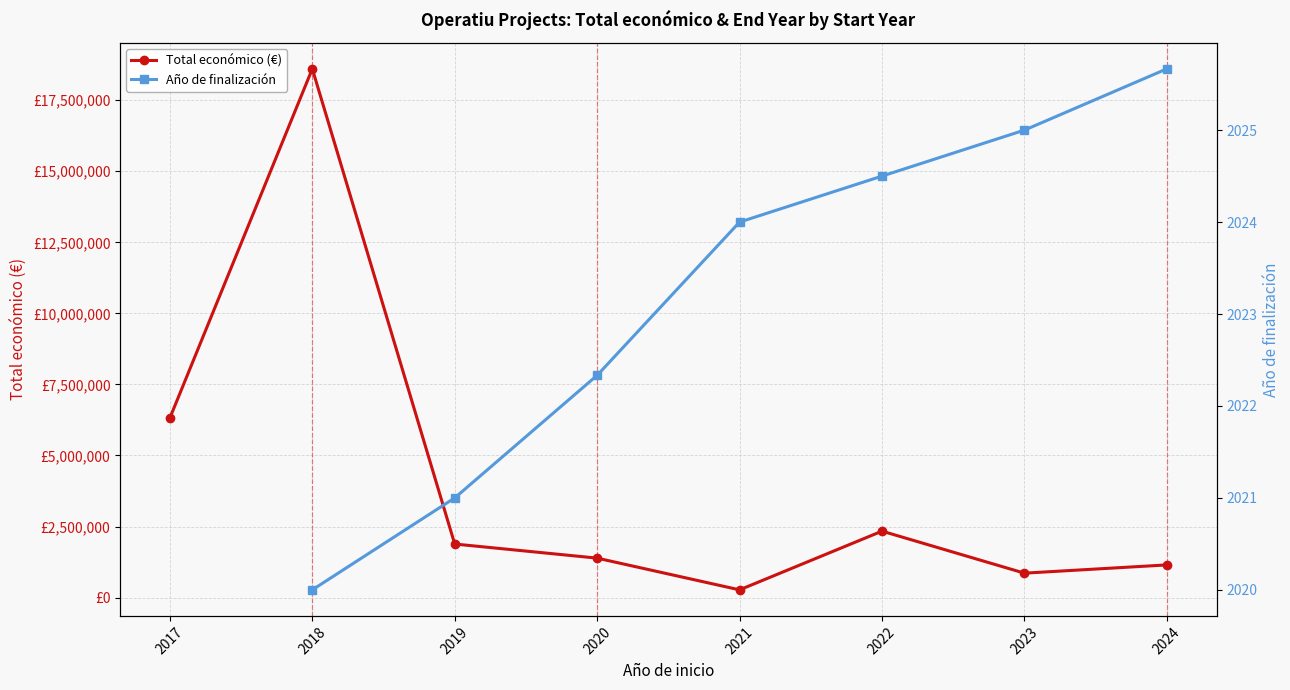

Which series changed the most between 2021 and 2024?

Total económico (€)